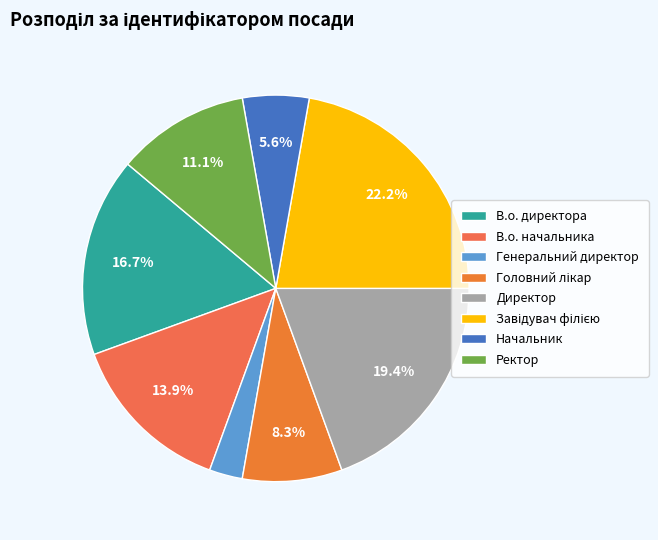

Rank the categories by value from lowest to highest.

Генеральний директор, Начальник, Головний лікар, Ректор, В.о. начальника, В.о. директора, Директор, Завідувач філією